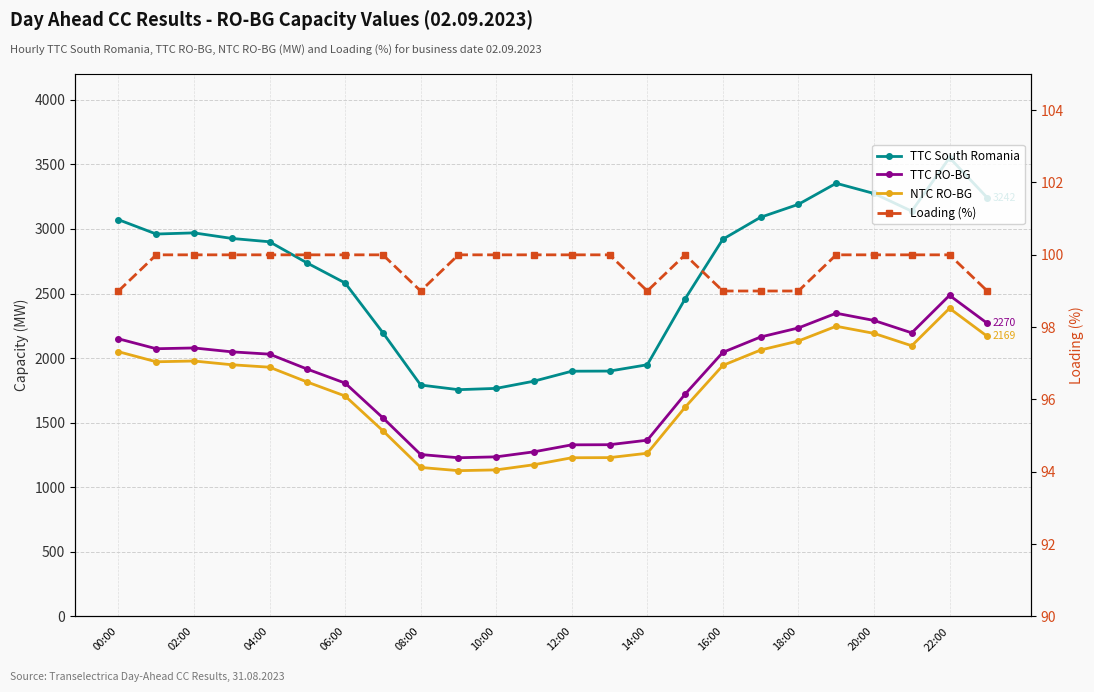

What is the label of the 21st point from the left?

20:00